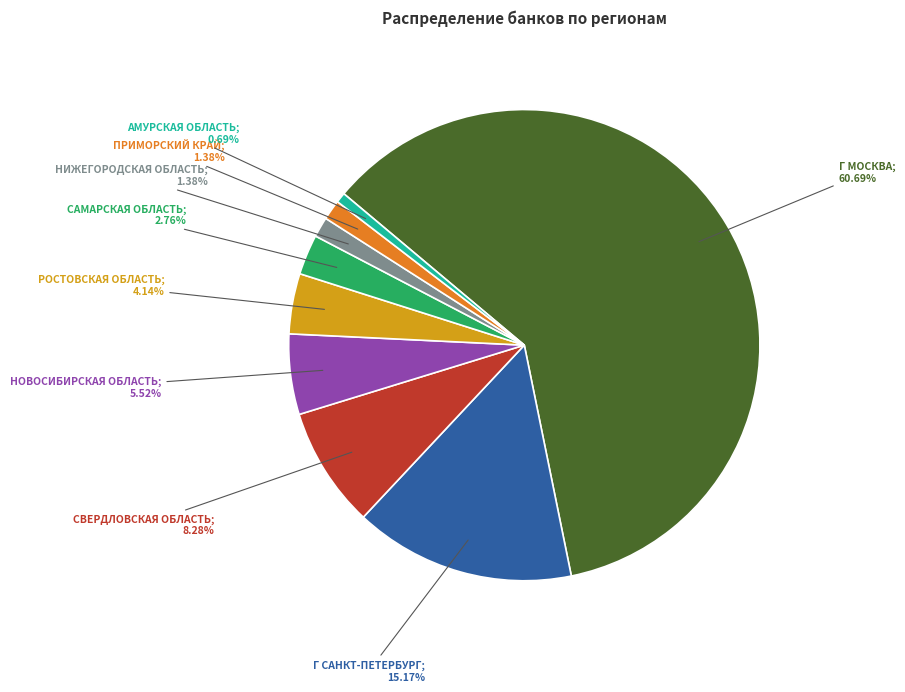

Is there any slice that represents more than half of the pie?

Yes